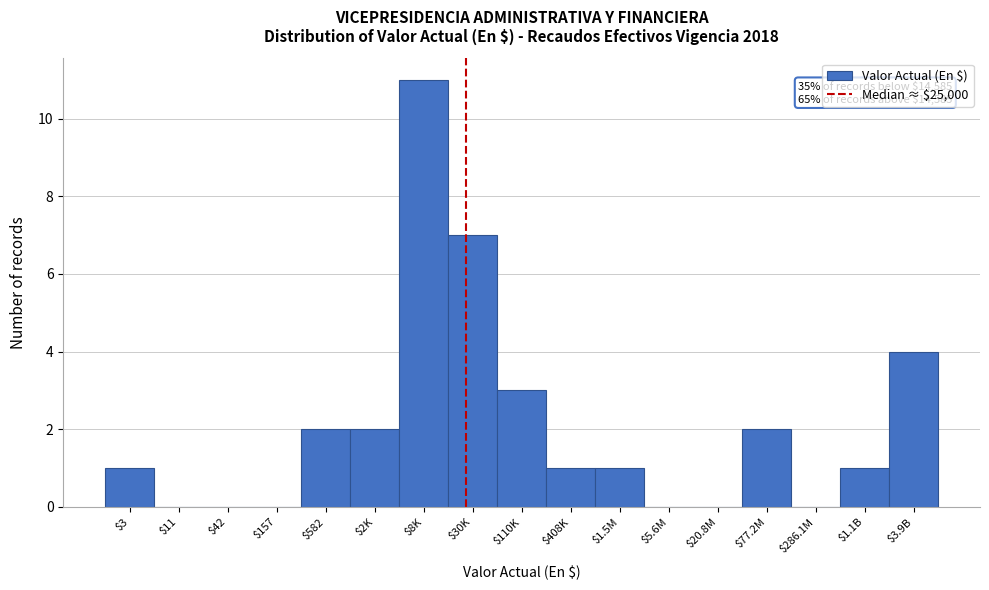

At which category does the chart reach its peak across all series?

$8K